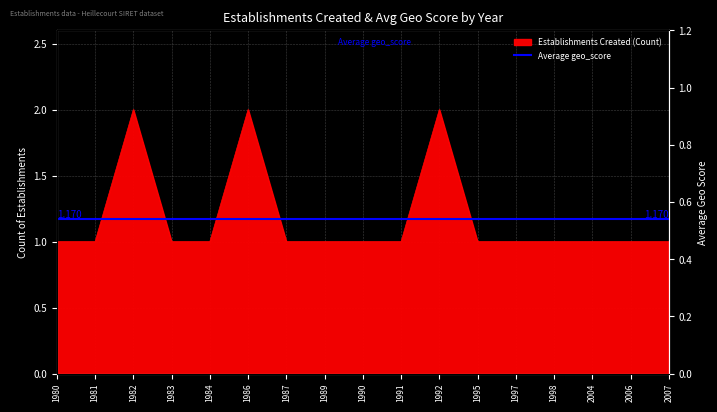

List the labels in order of value, largest first.

1982, 1986, 1992, 1980, 1981, 1983, 1984, 1987, 1989, 1990, 1991, 1995, 1997, 1998, 2004, 2006, 2007